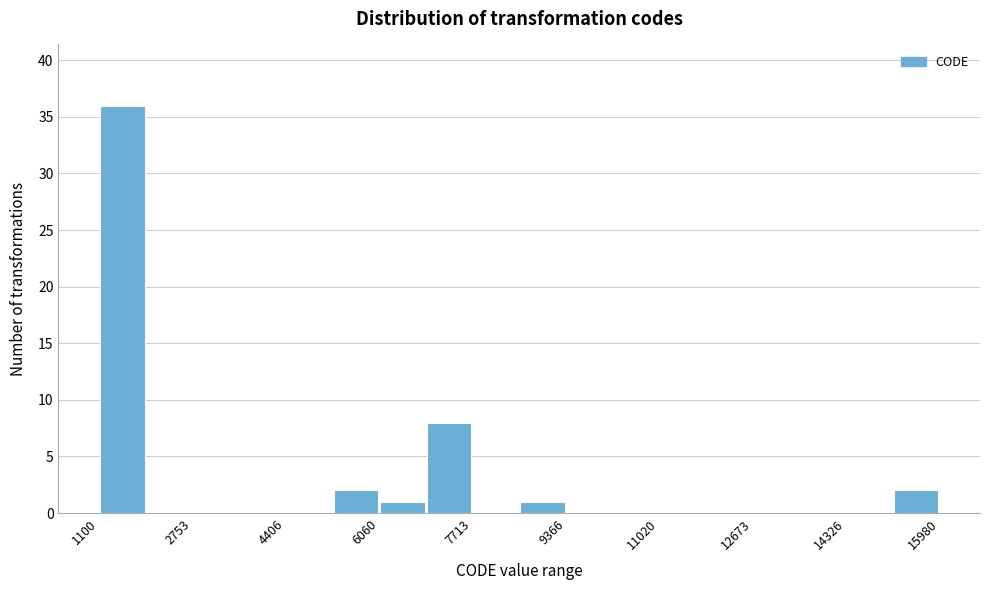

Reading left to right, list every bar in this chart as the range it spans on the x-axis followed by its height. Neither the bar edges nor the heights are printed on the chart, so give them approximately, as read against the axes.

1200 to 2000: 36
2000 to 2800: 0
2800 to 3600: 0
3600 to 4400: 0
4400 to 5200: 0
5200 to 6000: 2
6000 to 6800: 1
6800 to 7800: 8
7800 to 8600: 0
8600 to 9400: 1
9400 to 10200: 0
10200 to 11000: 0
11000 to 11800: 0
11800 to 12600: 0
12600 to 13600: 0
13600 to 14400: 0
14400 to 15200: 0
15200 to 16000: 2